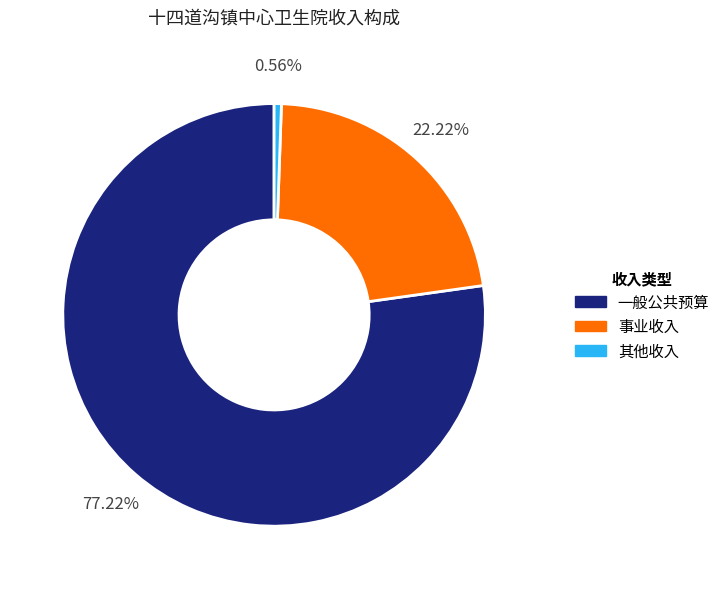

What is the largest slice in the pie chart?

一般公共预算